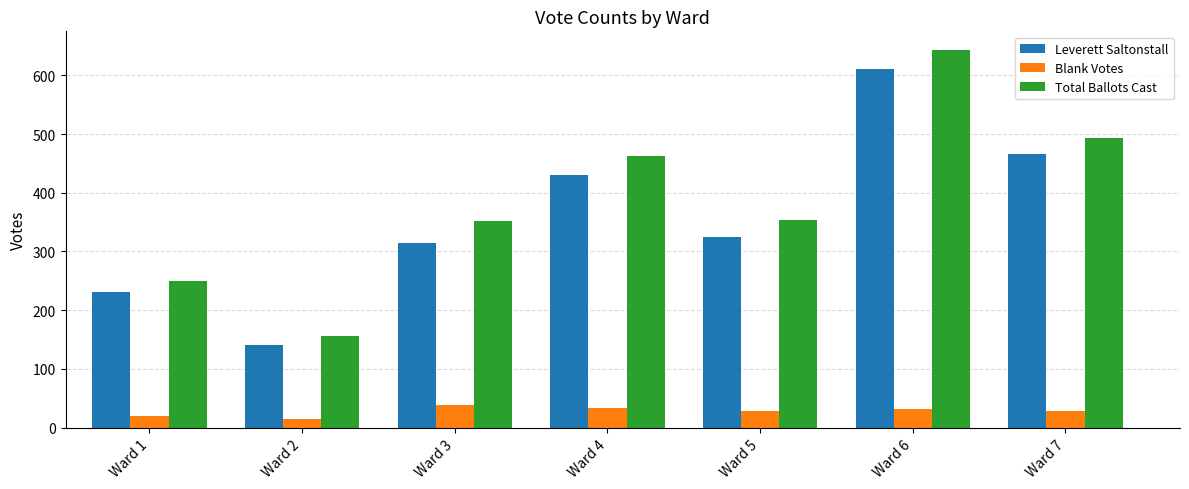

What is the value of the Blank Votes bar at the 2nd from the left?

15